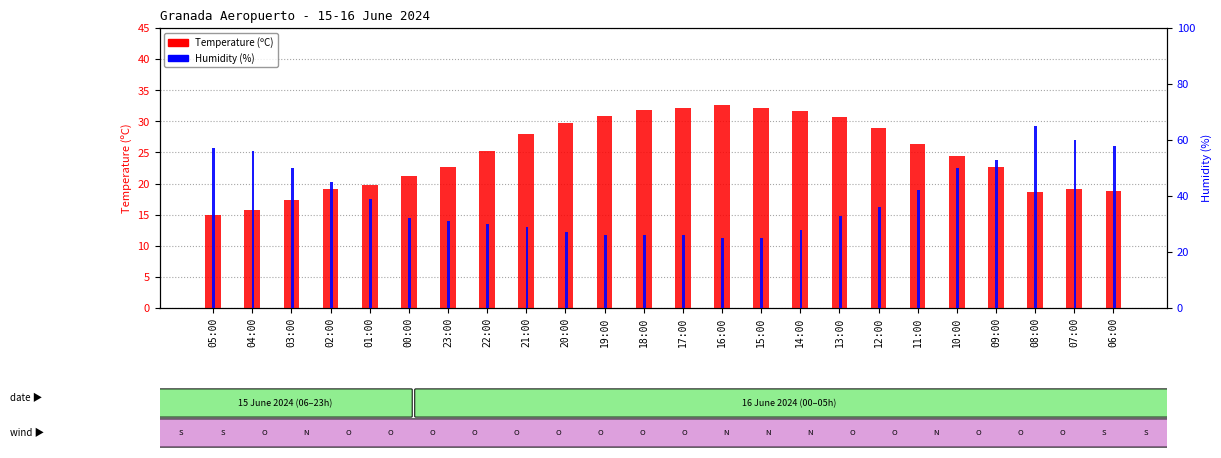

Which category has the highest value across all series?

08:00